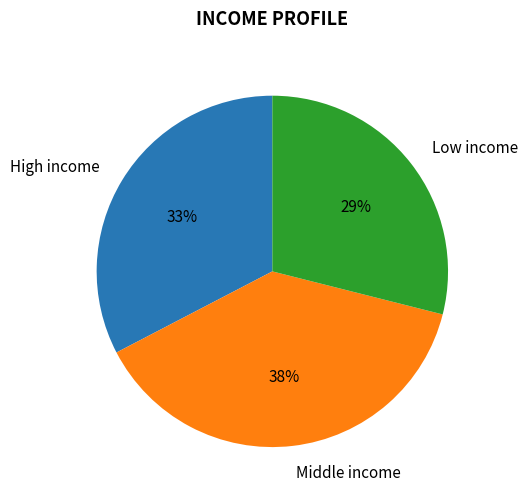

Is there any slice that represents more than half of the pie?

No